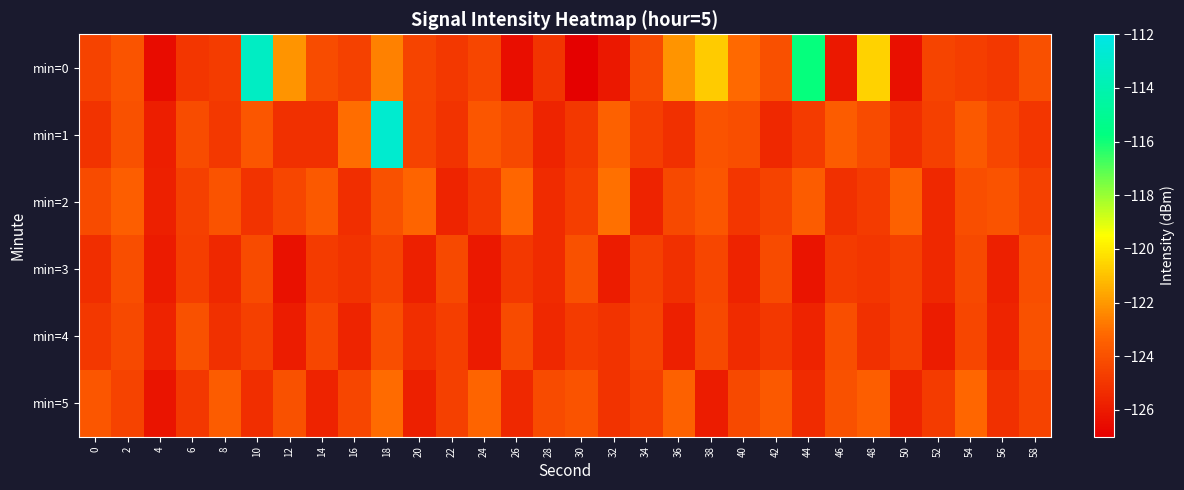

At 14, list the series in order from smallest to largest.

min=5, min=1, min=3, min=4, min=0, min=2